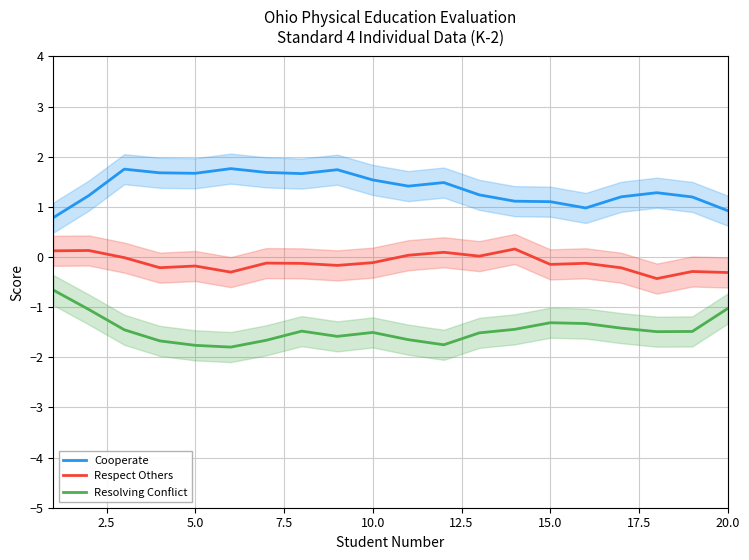

Rank the series by their average value, from highest to lowest.

Cooperate, Respect Others, Resolving Conflict